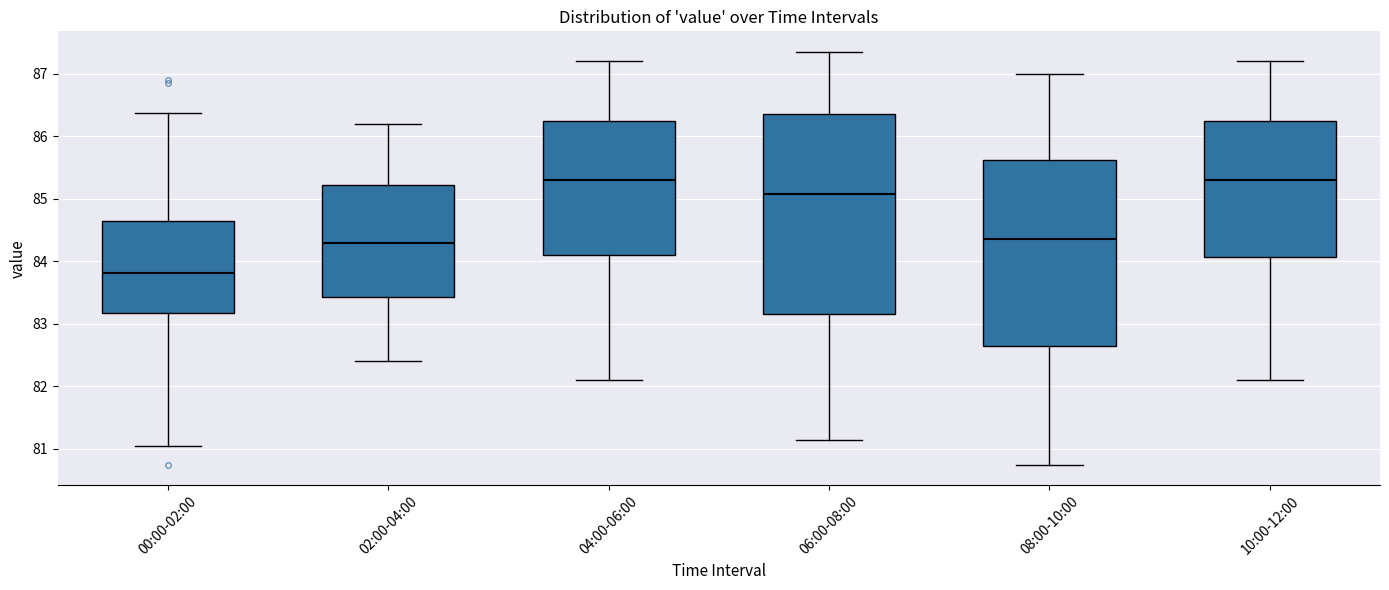

Reading left to right, read every box against the y-axis: the position of its median line, the range the box covers, and the ends of its whiskers. The values are not printed on the chart, so give them approximately, as read against the axis.

00:00-02:00: median 83.8, box 83.2 to 84.6, whiskers 81.0 to 86.4
02:00-04:00: median 84.3, box 83.4 to 85.2, whiskers 82.4 to 86.2
04:00-06:00: median 85.3, box 84.1 to 86.3, whiskers 82.1 to 87.2
06:00-08:00: median 85.1, box 83.2 to 86.4, whiskers 81.2 to 87.4
08:00-10:00: median 84.4, box 82.7 to 85.6, whiskers 80.8 to 87.0
10:00-12:00: median 85.3, box 84.1 to 86.3, whiskers 82.1 to 87.2